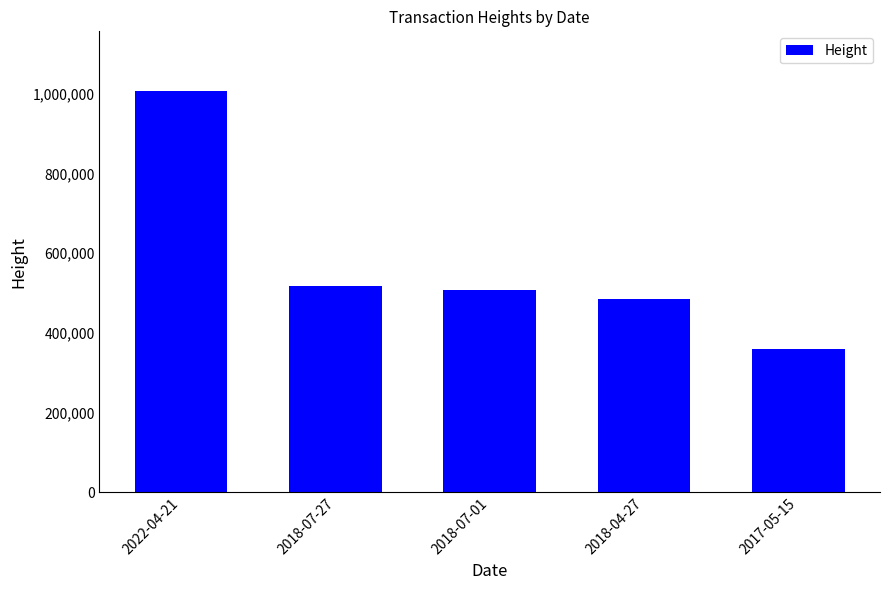

Where is the data nearest to the value 682935?

2018-07-27